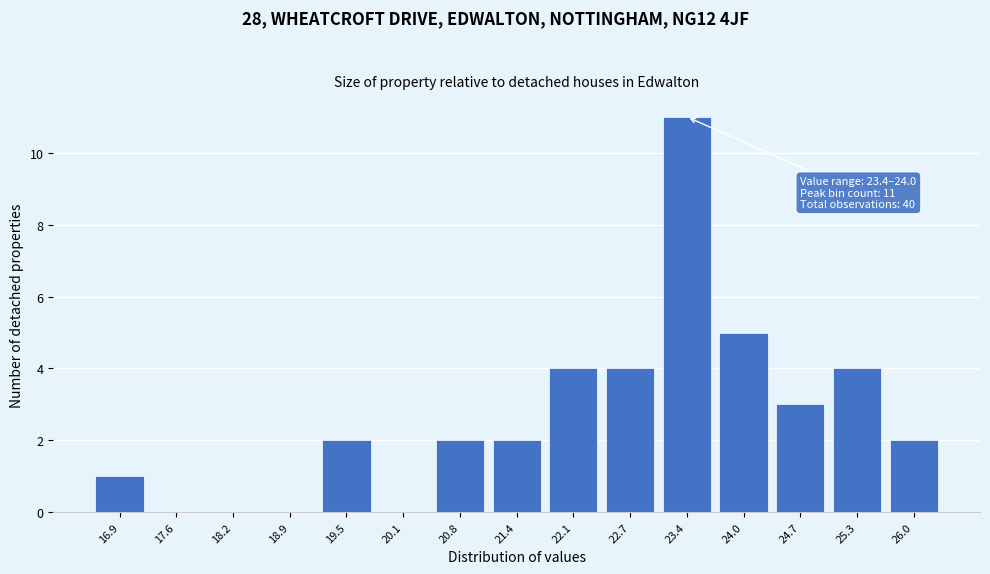

Reading left to right, extract all data points from this chart.

16.9=1	17.6=0	18.2=0	18.9=0	19.5=2	20.1=0	20.8=2	21.4=2	22.1=4	22.7=4	23.4=11	24.0=5	24.7=3	25.3=4	26.0=2